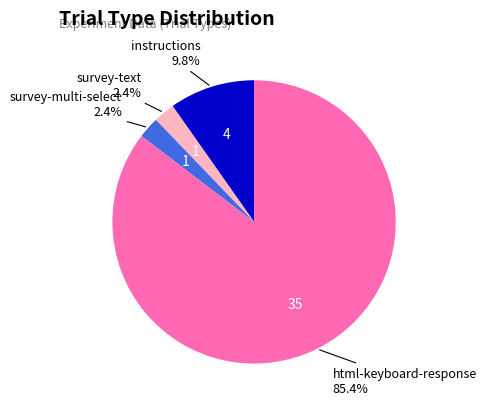

To the nearest percent, what portion does survey-multi-select represent?

2%